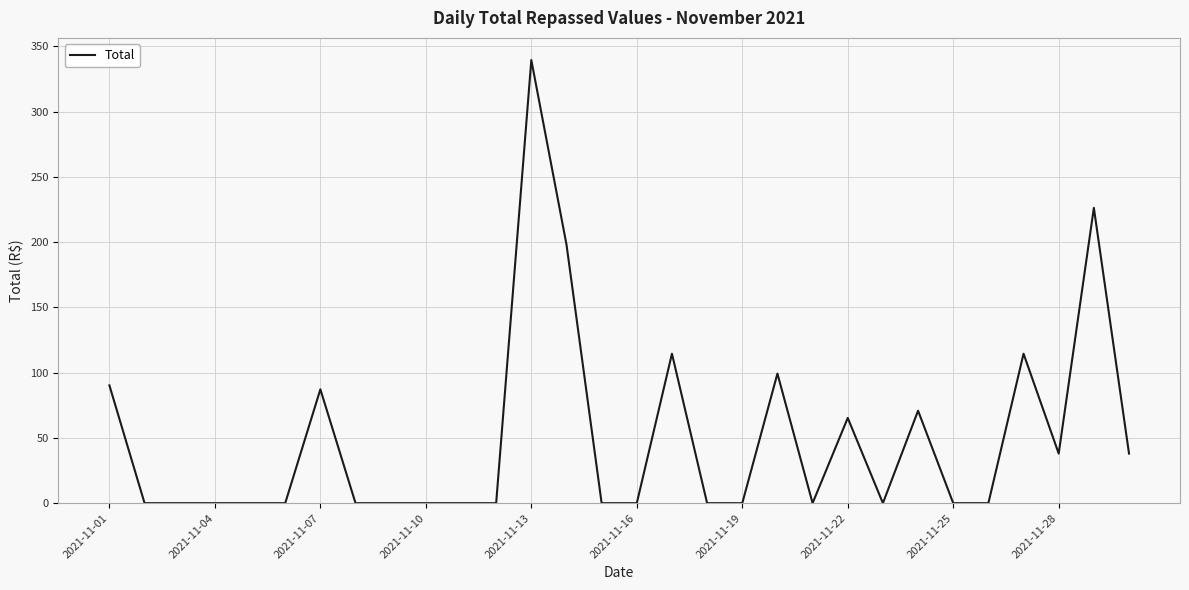

What is the greatest value displayed?

339.5